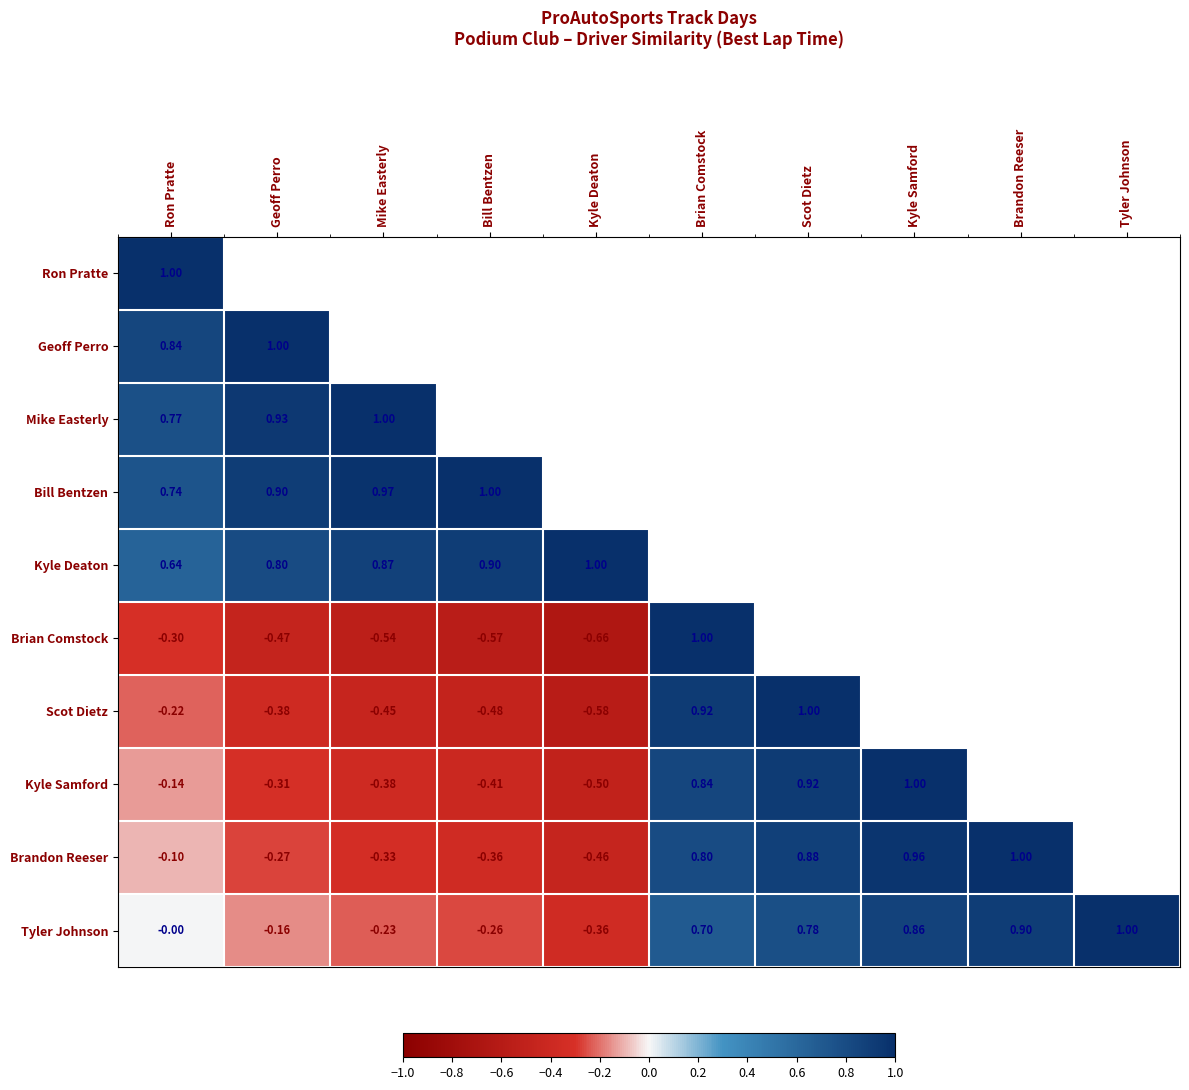

At which category is the sum across all series the highest?

Ron Pratte